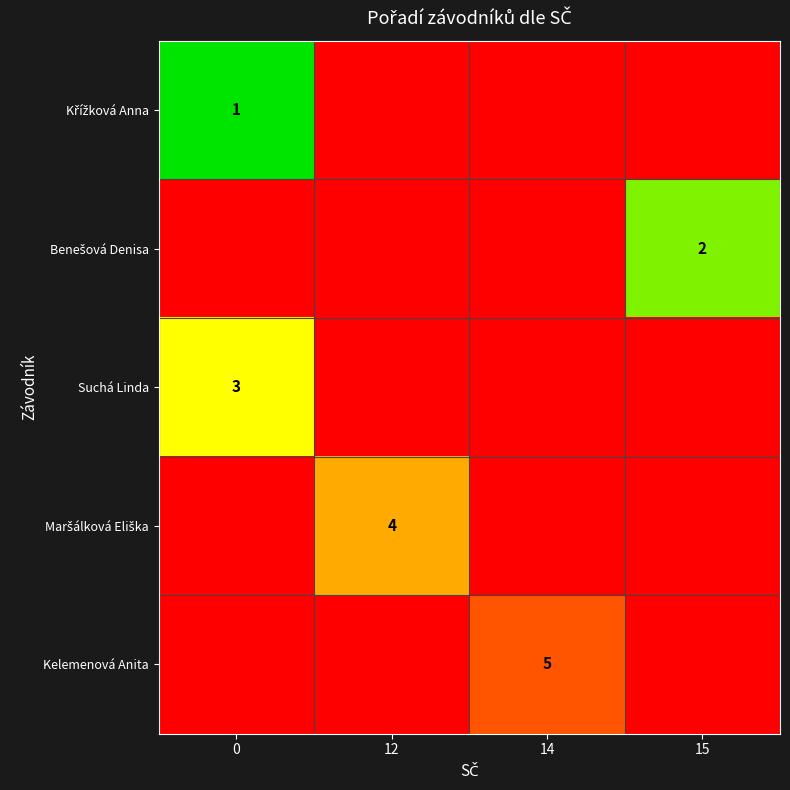

What is the total value across all series at 12?

28